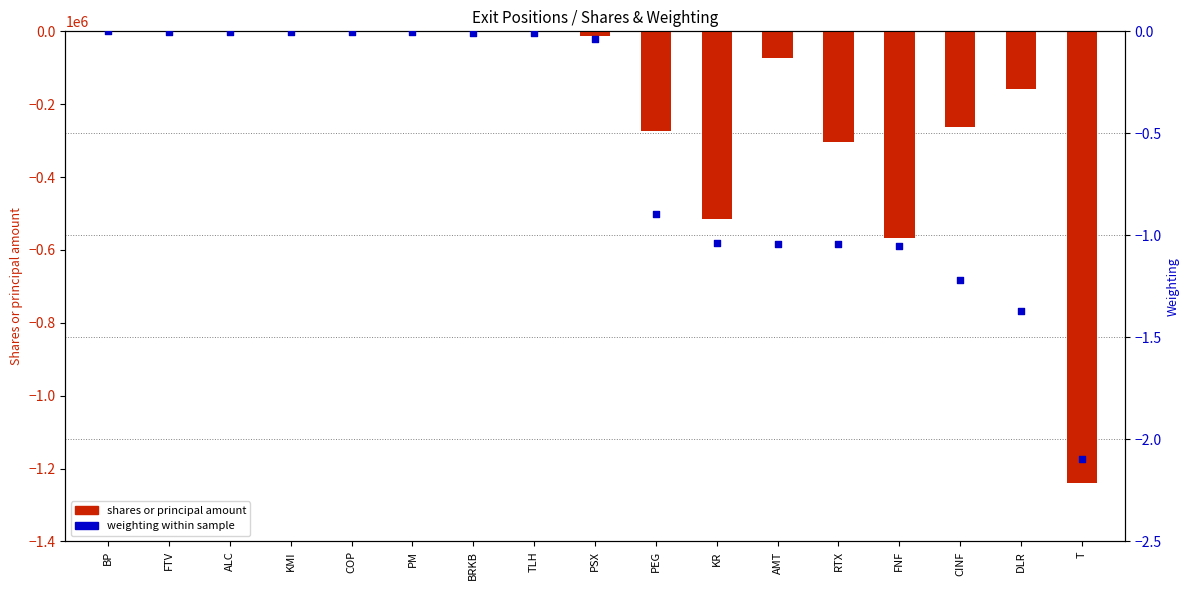

Which series reaches the maximum Y coordinate?

shares or principal amount